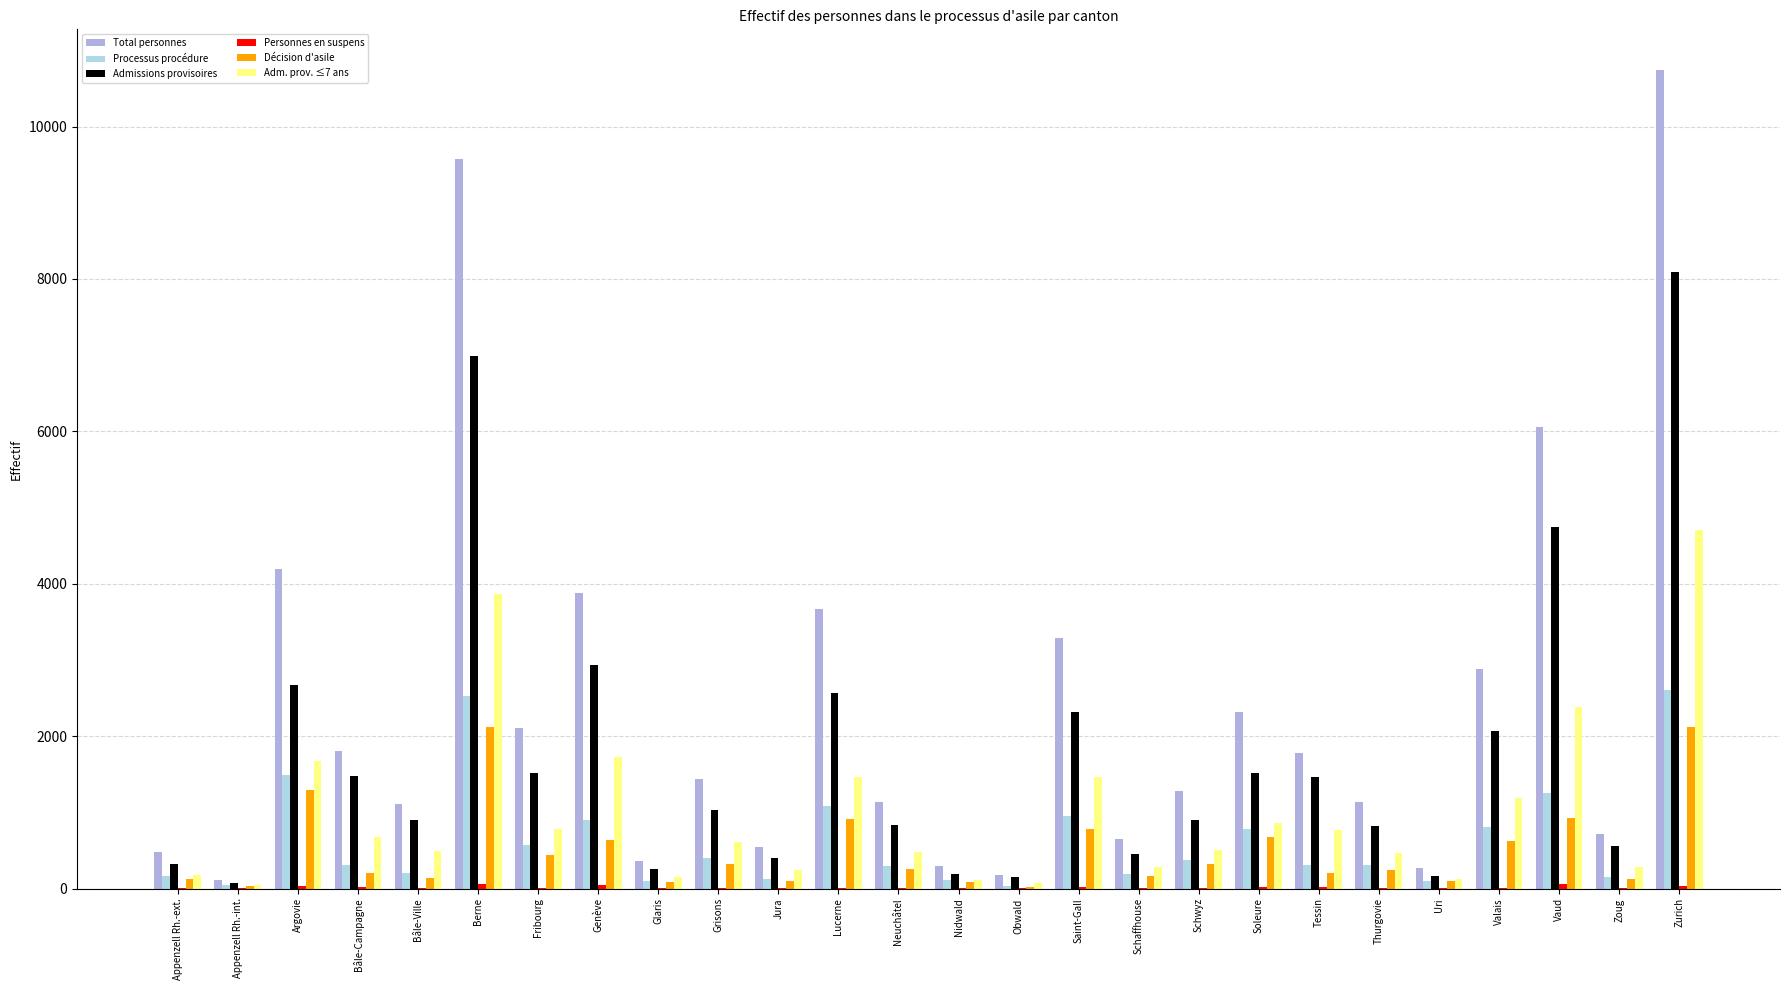

What is the highest value of the Admissions provisoires series?

8093